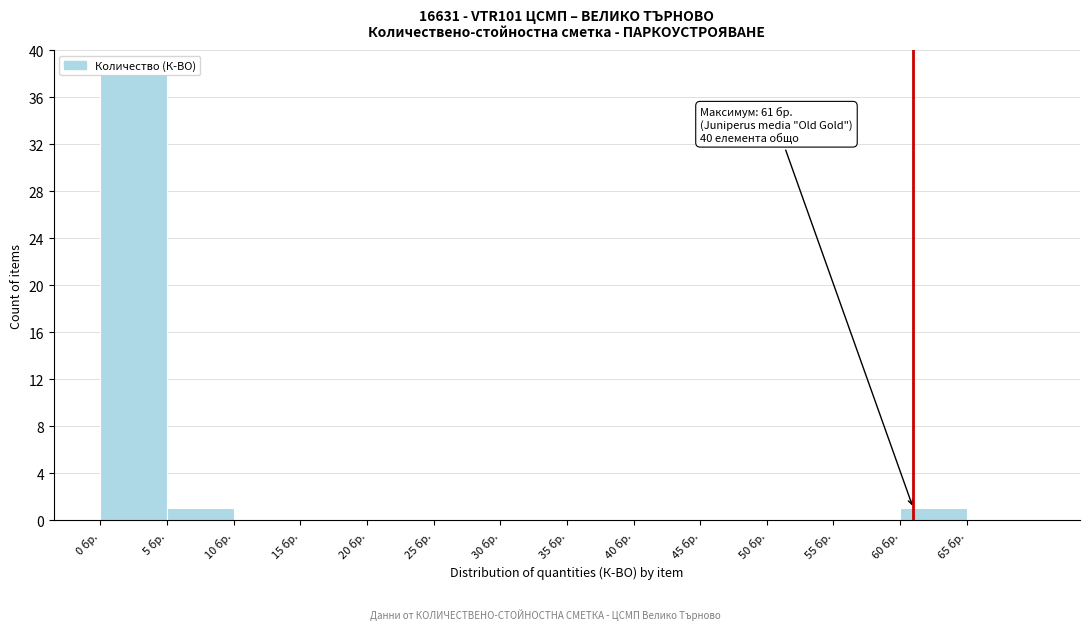

Which range on the x-axis has the tallest bar?

0 to 5